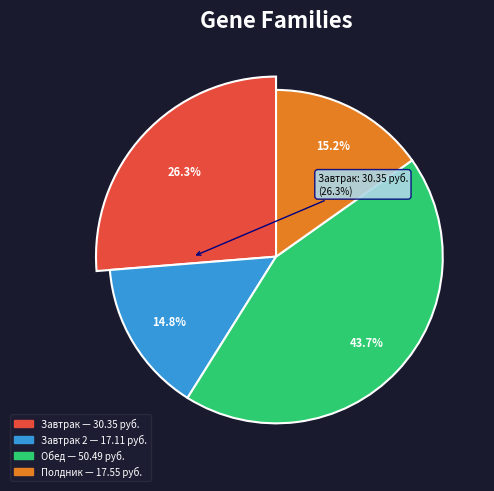

What portion of the pie excludes Завтрак 2?

85.2%